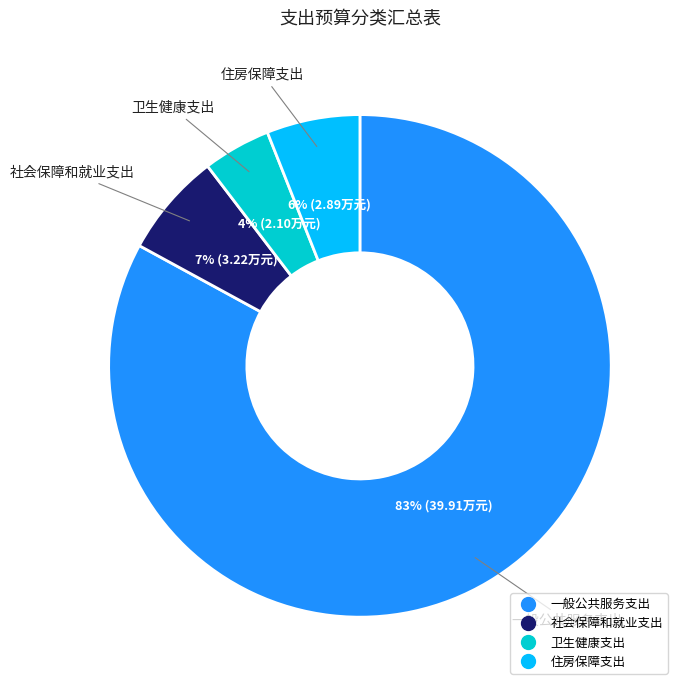

Is there a majority slice in this chart?

Yes